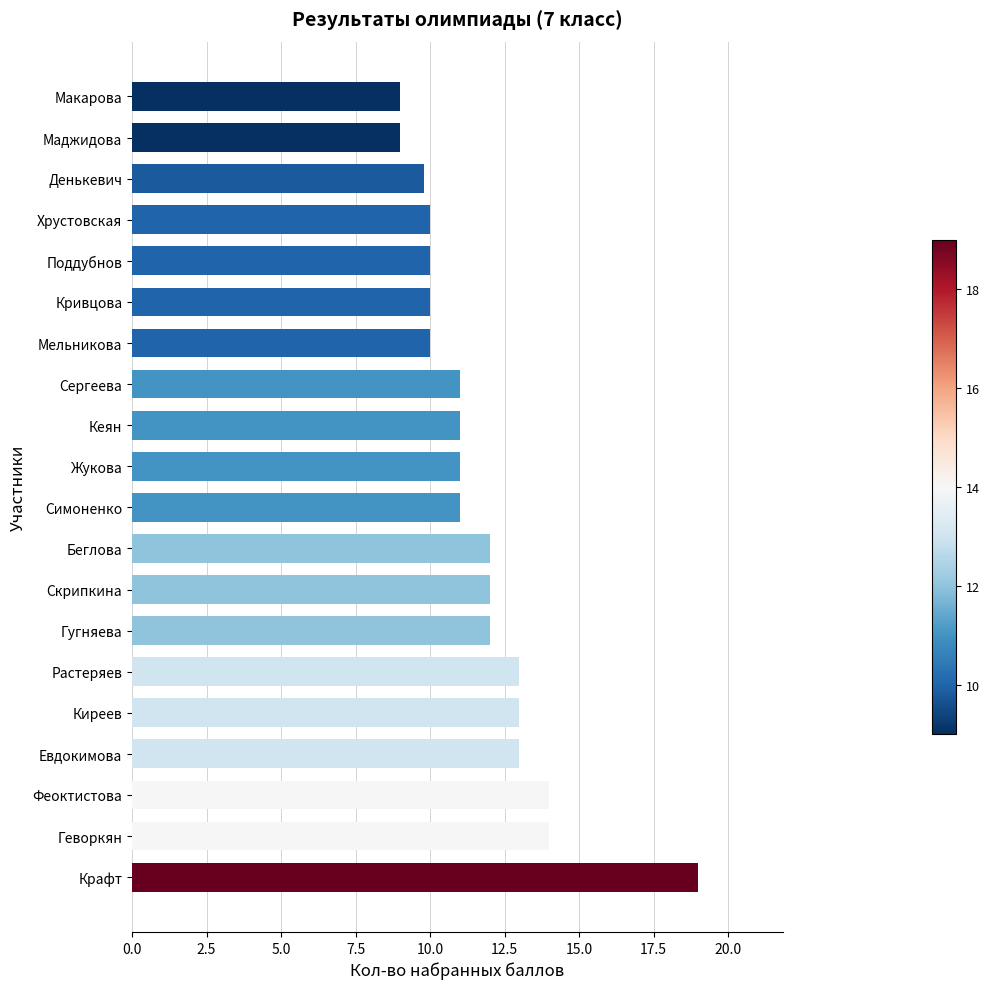

What is the change in value from Гугняева to Маджидова?

-3.0